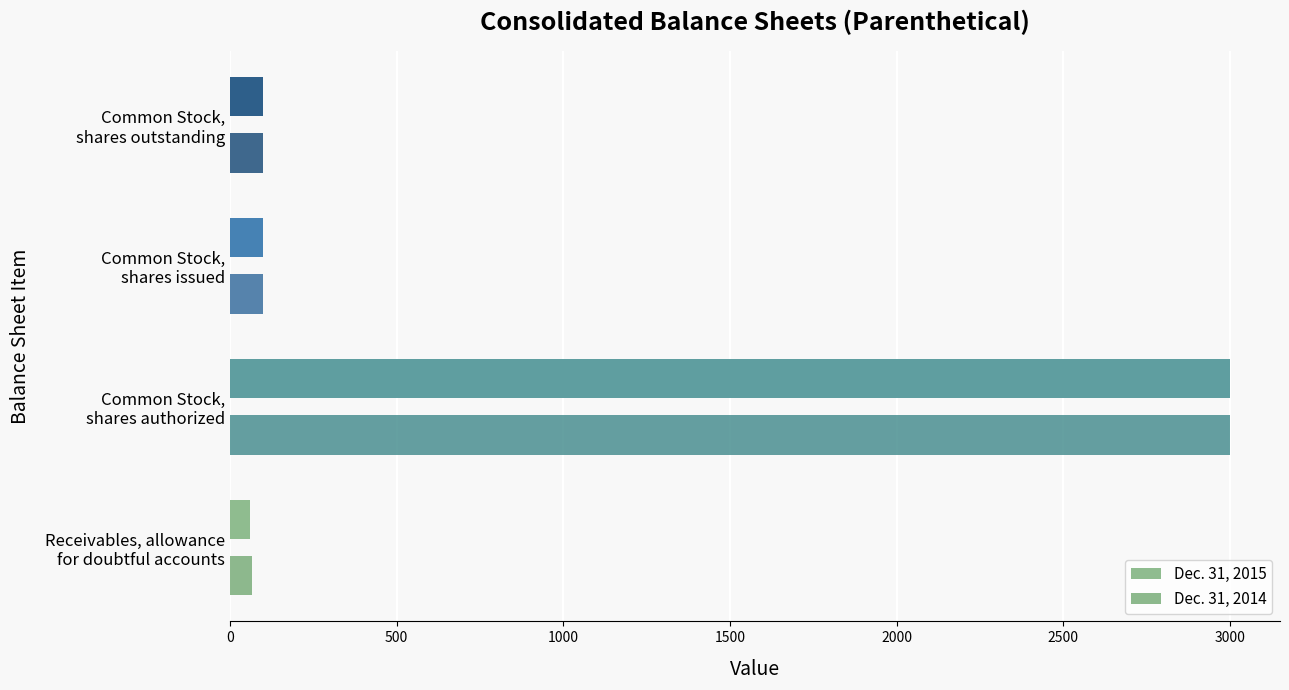

Count the number of categories in the chart.

4